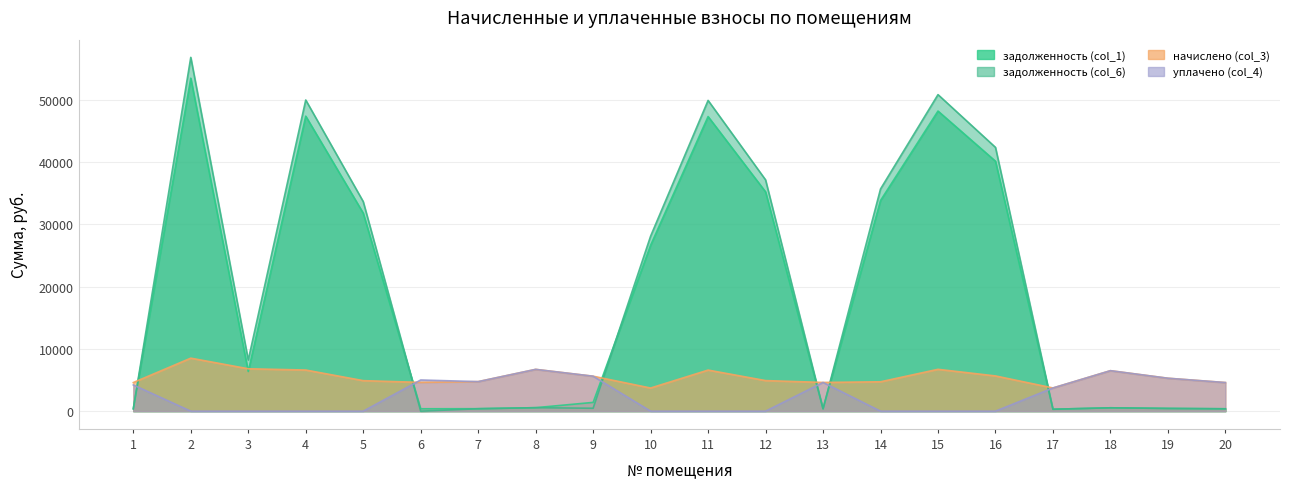

What is the difference between the second highest and minimum values in the начислено (col_3) series?

3091.9